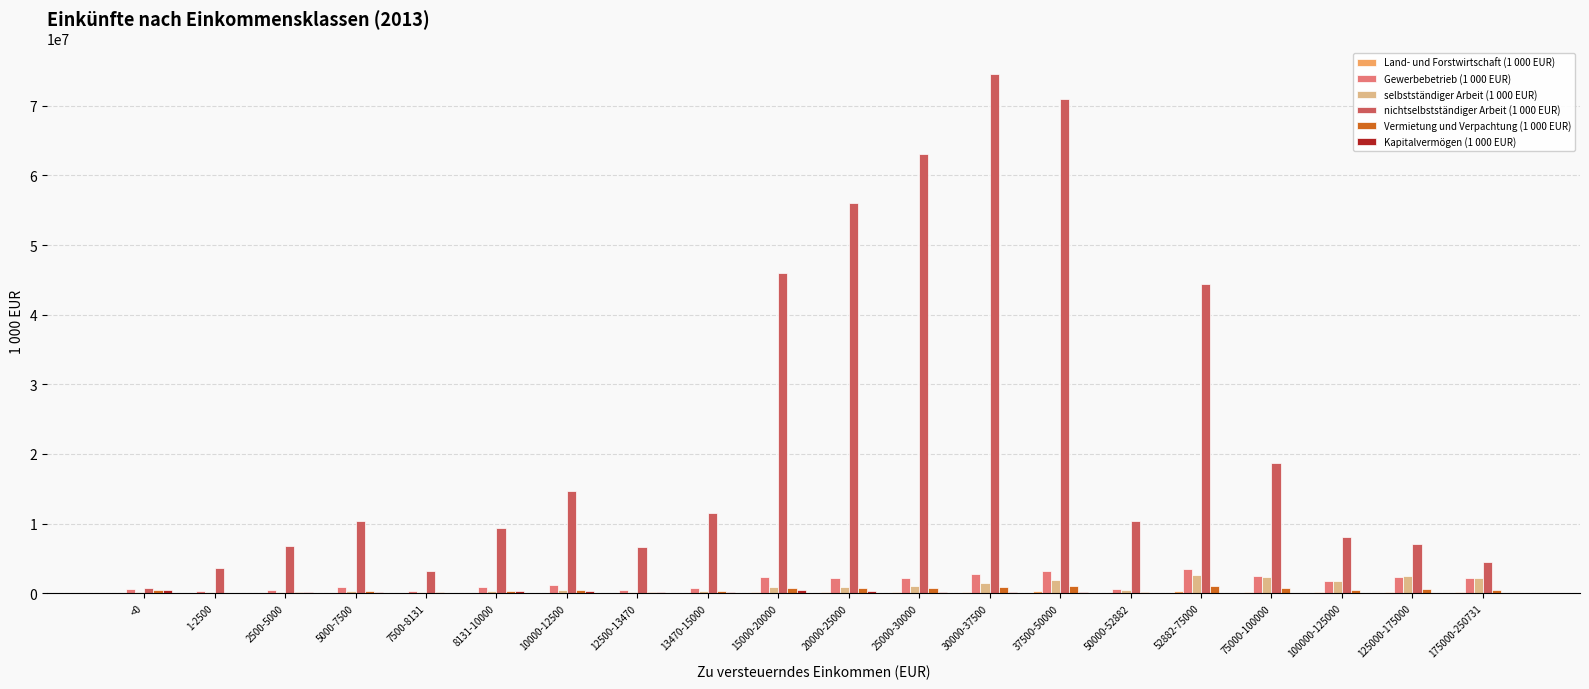

Which series has the largest total across all categories?

nichtselbstständiger Arbeit (1 000 EUR)